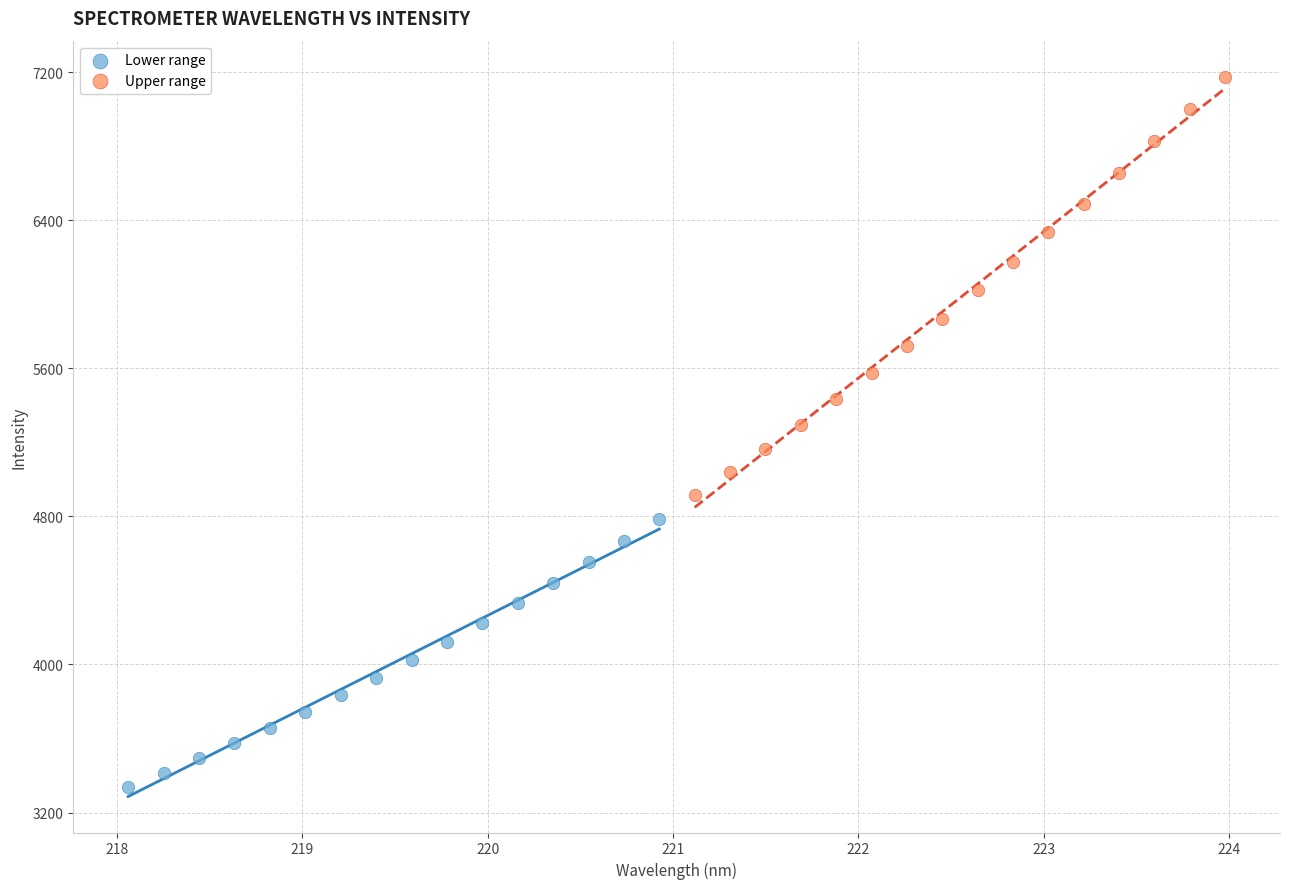

Which series reaches the maximum Y coordinate?

Upper range